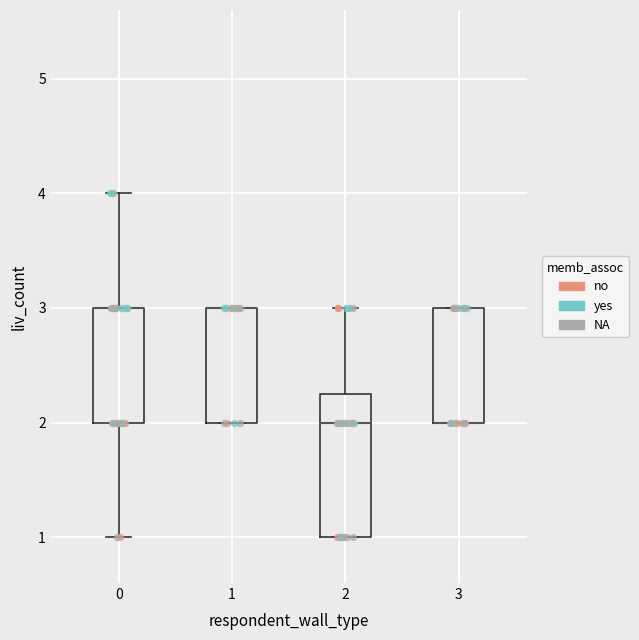

Comparing the boxes themselves (not the whiskers), which one is the tallest?

2